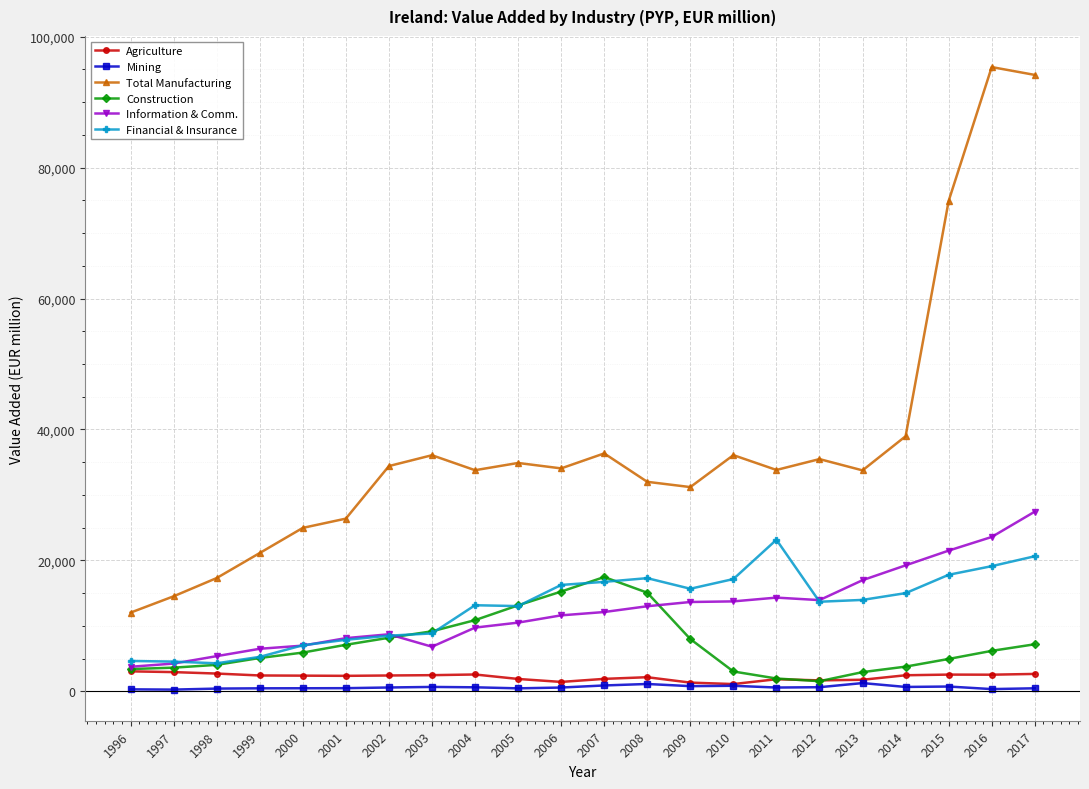

How many lines are shown in the chart?

6